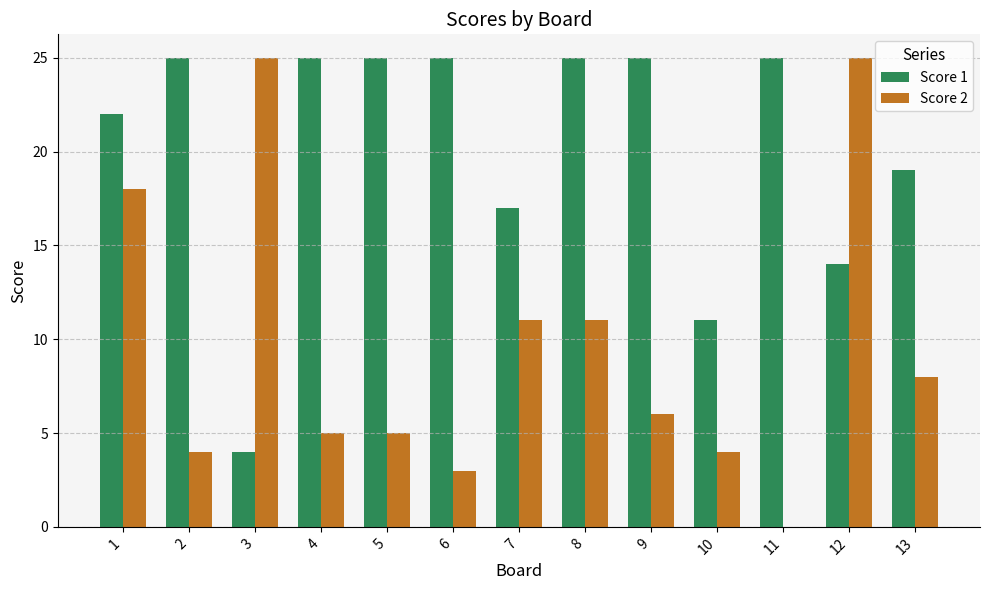

Is it true that Score 1 equals 25 at 11?

True